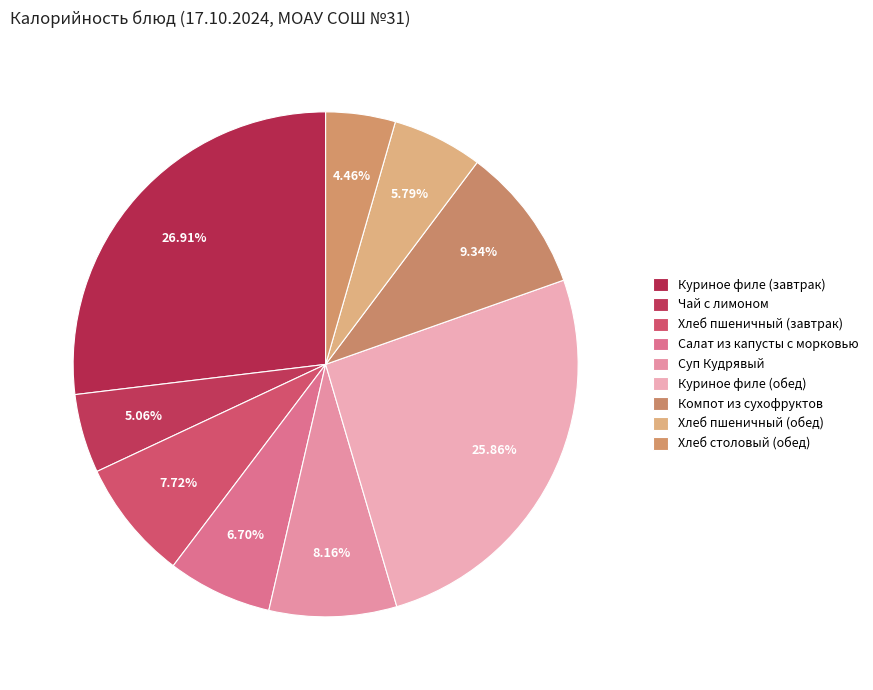

Is it true that Салат из капусты с морковью is 7% of the pie?

True